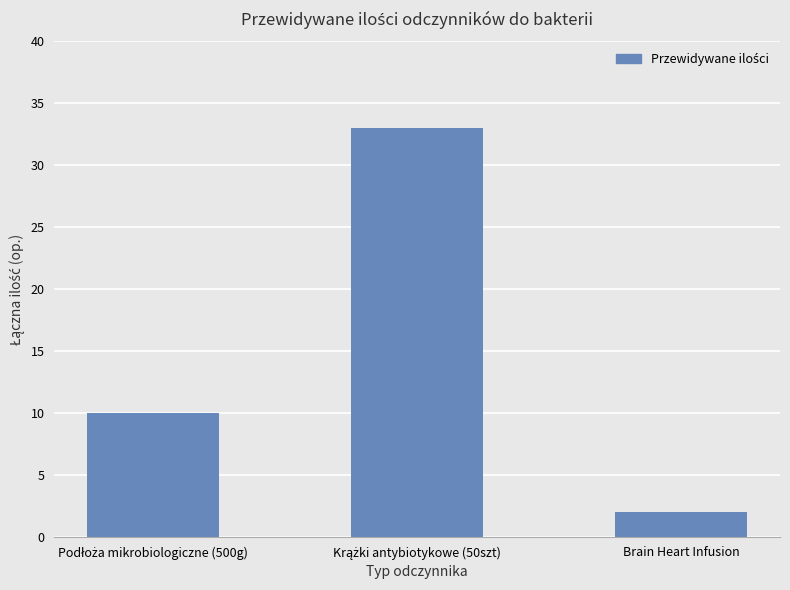

What is the label of the 1st bar from the right?

Brain Heart Infusion